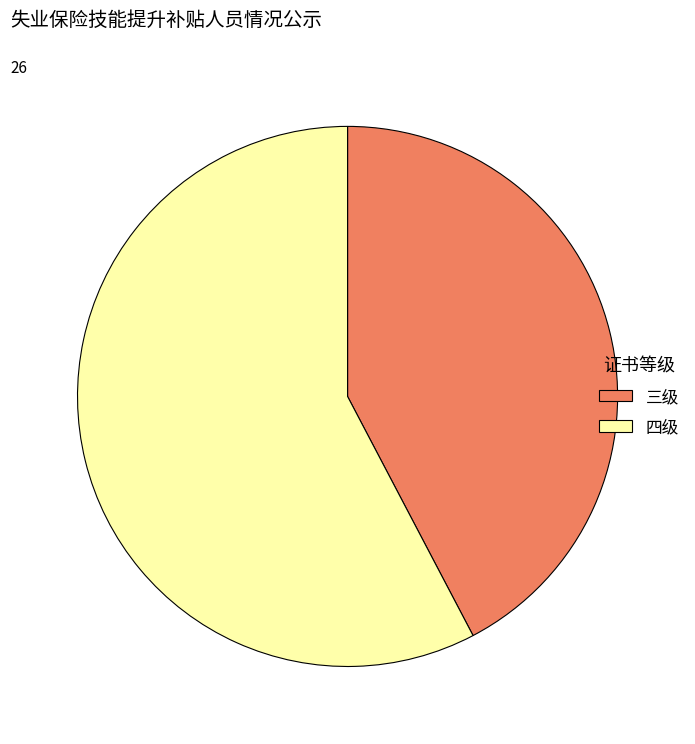

The 三级 slice represents 57% of the pie. True or false?

False